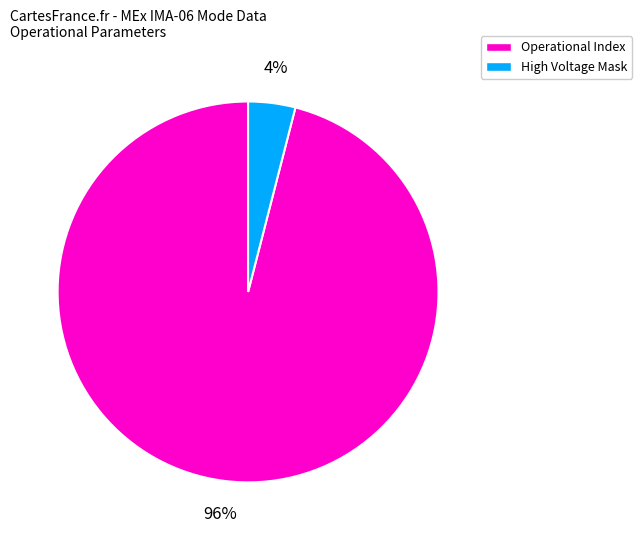

To the nearest percent, what is the average slice percentage?

50%